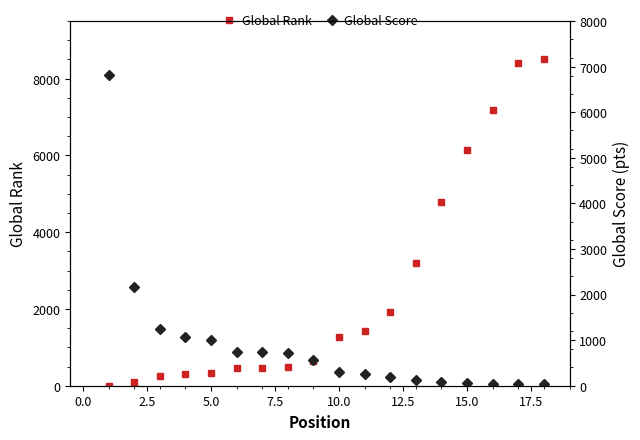

What is the highest value of the Global Rank series?

8502